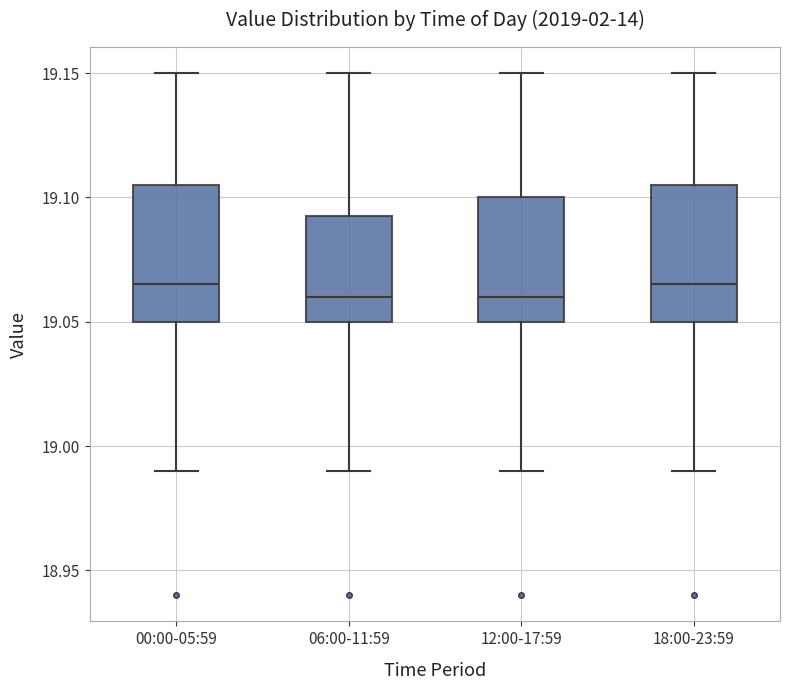

Reading left to right, read every box against the y-axis: the position of its median line, the range the box covers, and the ends of its whiskers. The values are not printed on the chart, so give them approximately, as read against the axis.

00:00-05:59: median 19.065, box 19.050 to 19.105, whiskers 18.990 to 19.150
06:00-11:59: median 19.060, box 19.050 to 19.095, whiskers 18.990 to 19.150
12:00-17:59: median 19.060, box 19.050 to 19.100, whiskers 18.990 to 19.150
18:00-23:59: median 19.065, box 19.050 to 19.105, whiskers 18.990 to 19.150